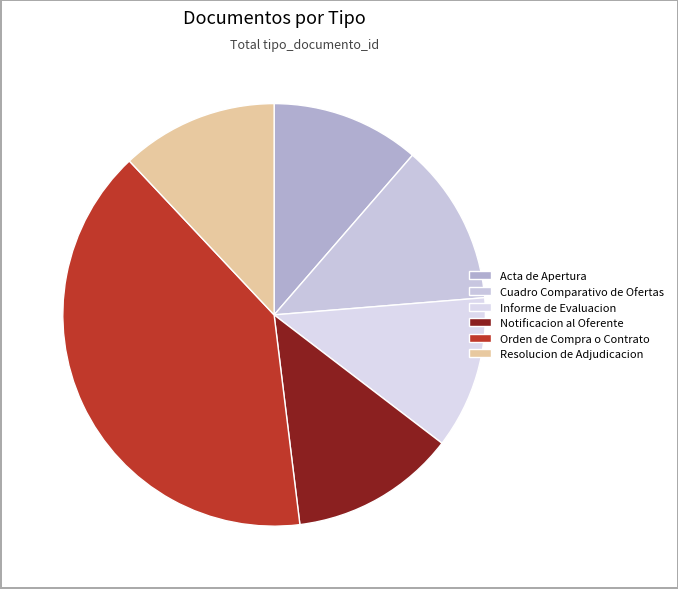

Between Informe de Evaluacion and Cuadro Comparativo de Ofertas, which is larger?

Cuadro Comparativo de Ofertas